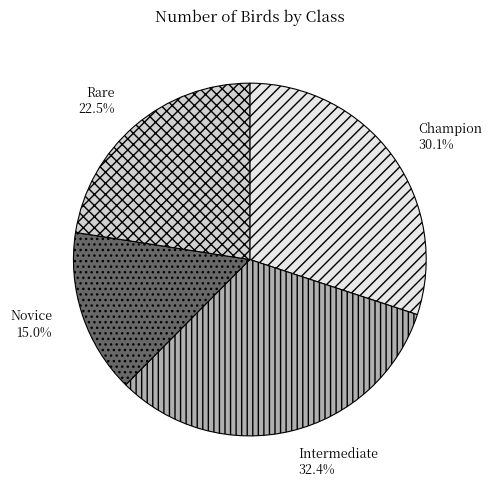

Rank the categories by value from lowest to highest.

Novice, Rare, Champion, Intermediate